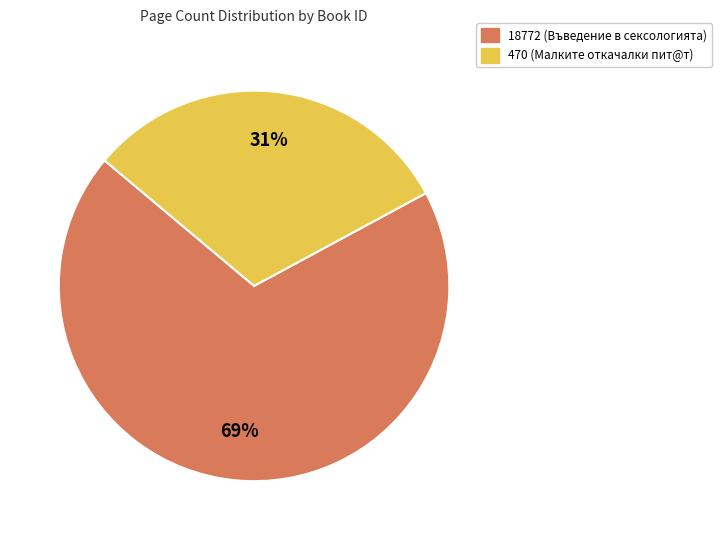

Rank the categories by value from lowest to highest.

470, 18772